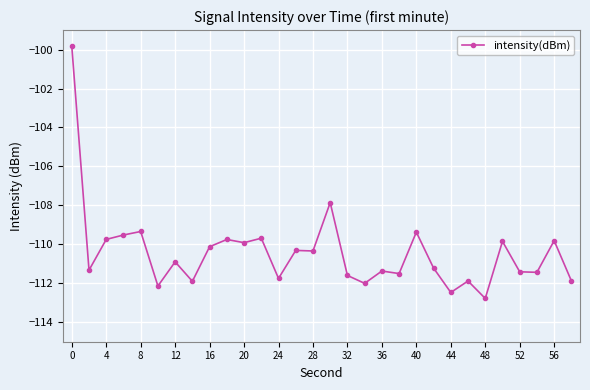

True or false: there are more than 0 points higher than both neighbors.

True